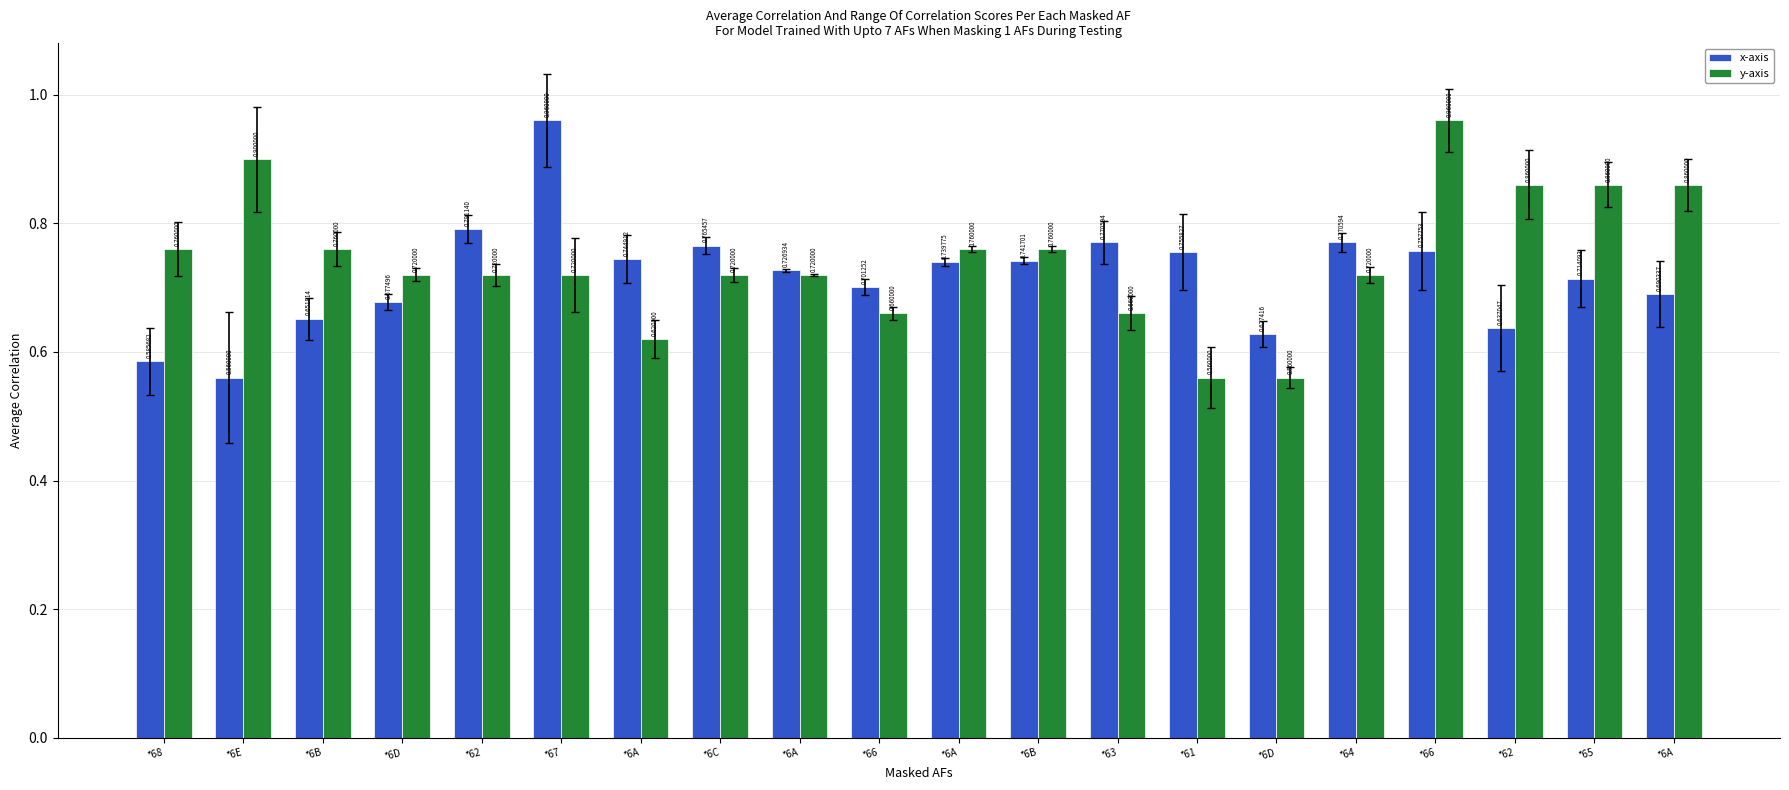

Reading right to left, list all the values displayed in this chart.

x-axis: 0.7	0.7	0.6	0.8	0.8	0.6	0.8	0.8	0.7	0.7	0.7	0.7	0.8	0.7	1.0	0.8	0.7	0.7	0.6	0.6
y-axis: 0.9	0.9	0.9	1.0	0.7	0.6	0.6	0.7	0.8	0.8	0.7	0.7	0.7	0.6	0.7	0.7	0.7	0.8	0.9	0.8